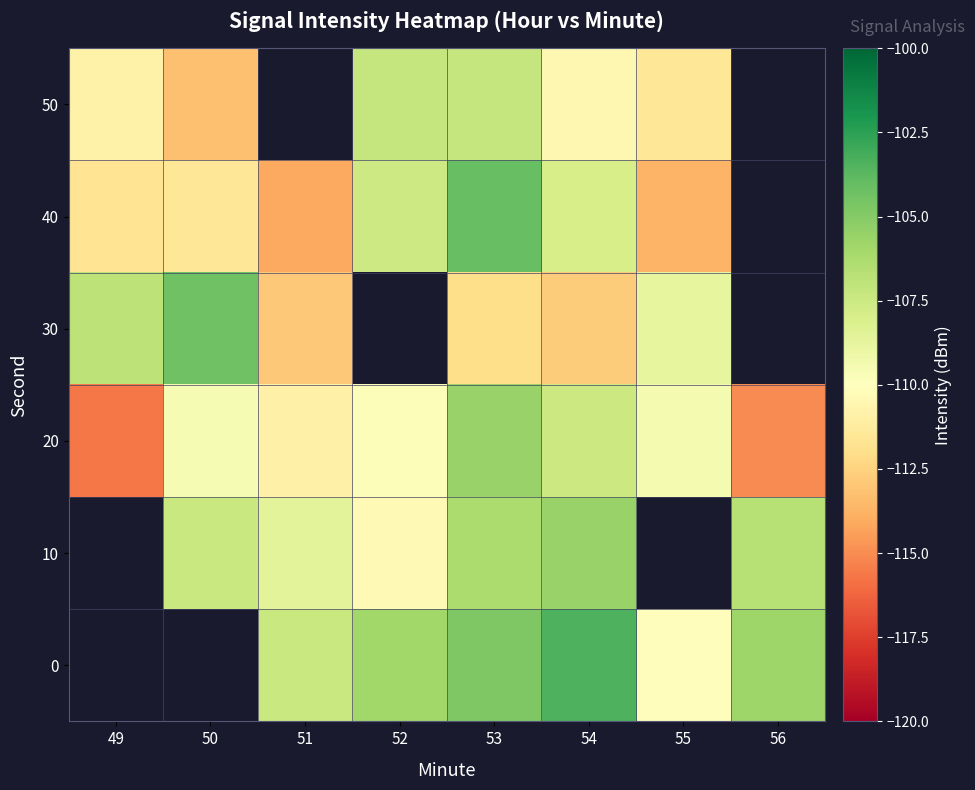

What is the highest value of the 30 series?

-104.4